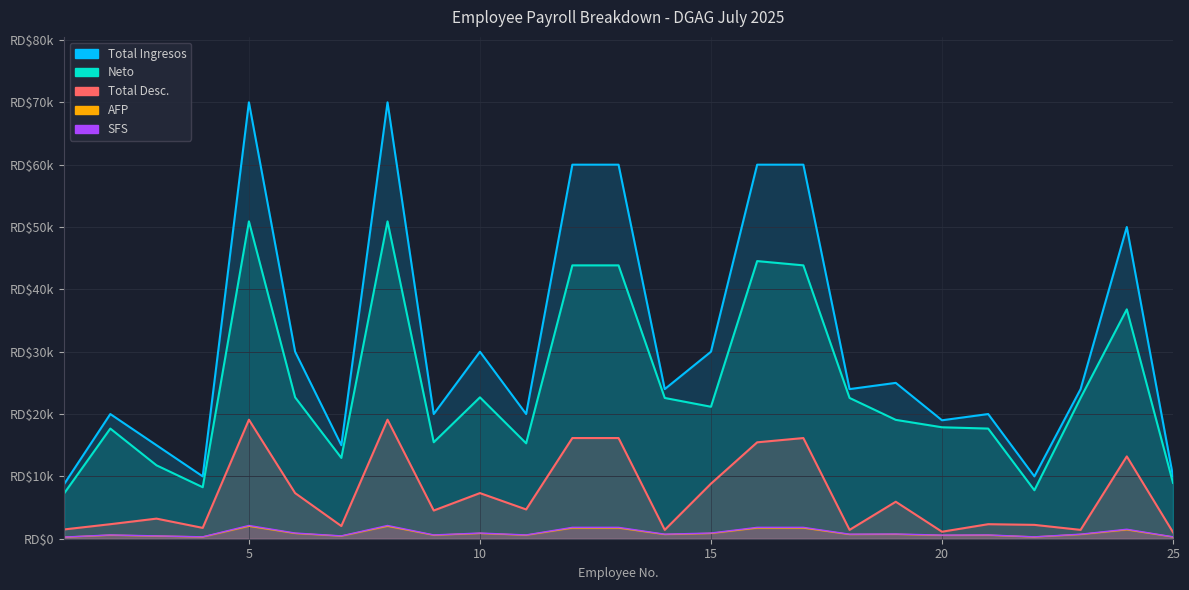

What is the sum of all Total Desc. values?

175712.3